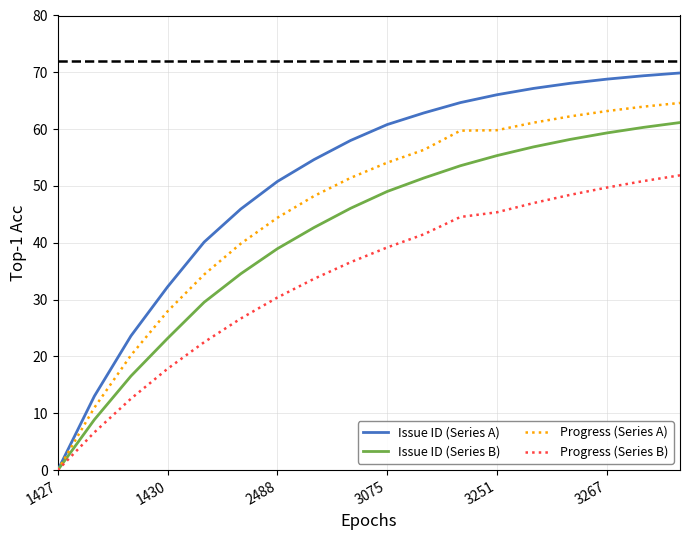

What is the maximum value shown in the chart?

69.9